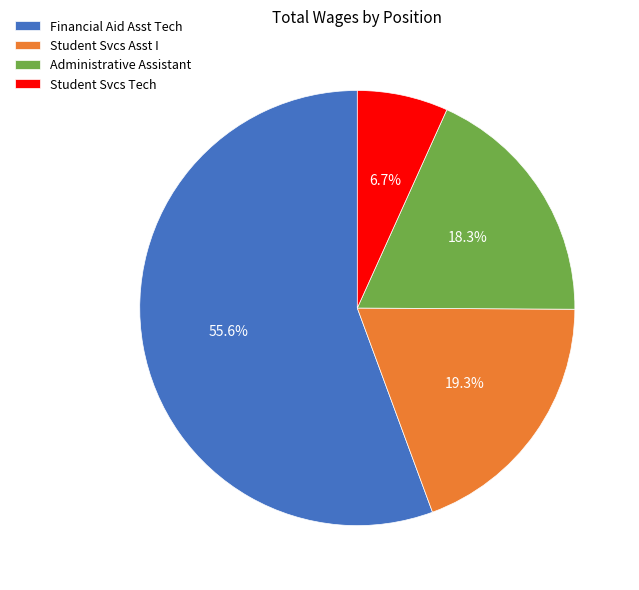

To the nearest percent, what is the difference between the largest and smallest slice percentages?

49%